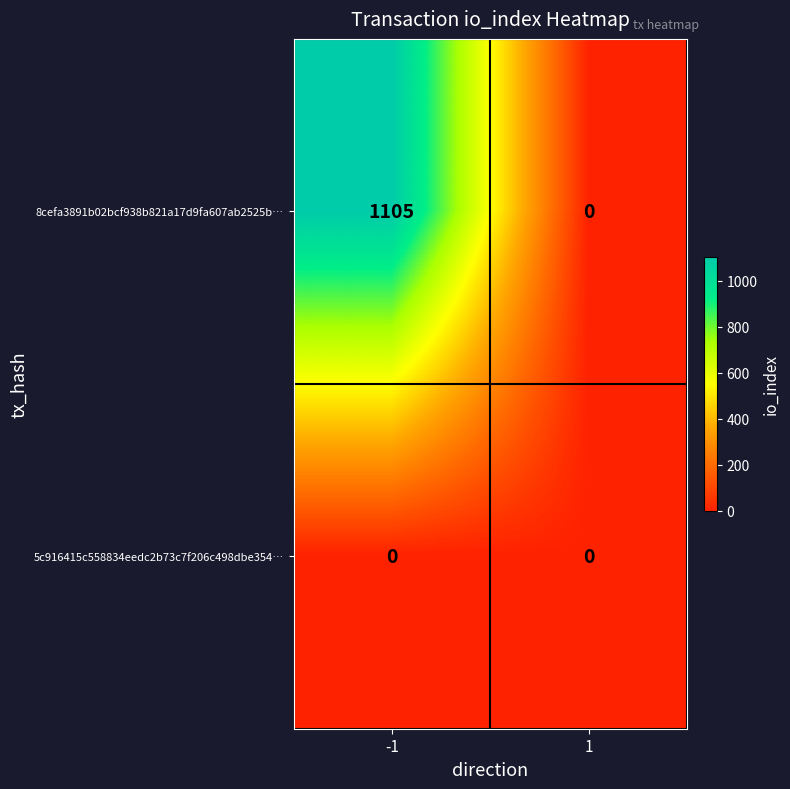

Which series has the widest spread of values?

8cefa3891b02bcf938b821a17d9fa607ab2525b…